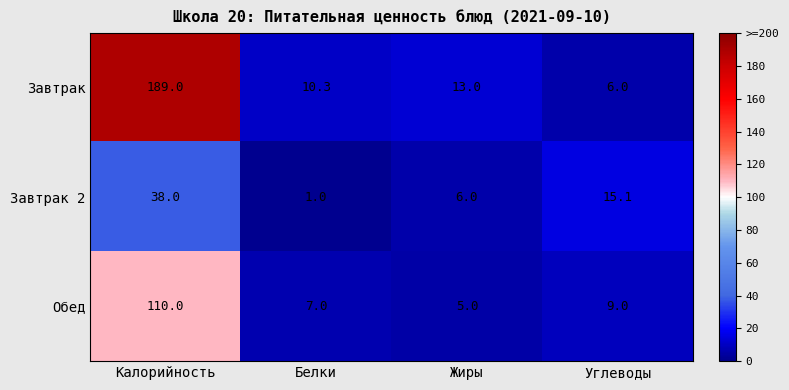

At which category is the sum across all series the highest?

Калорийность